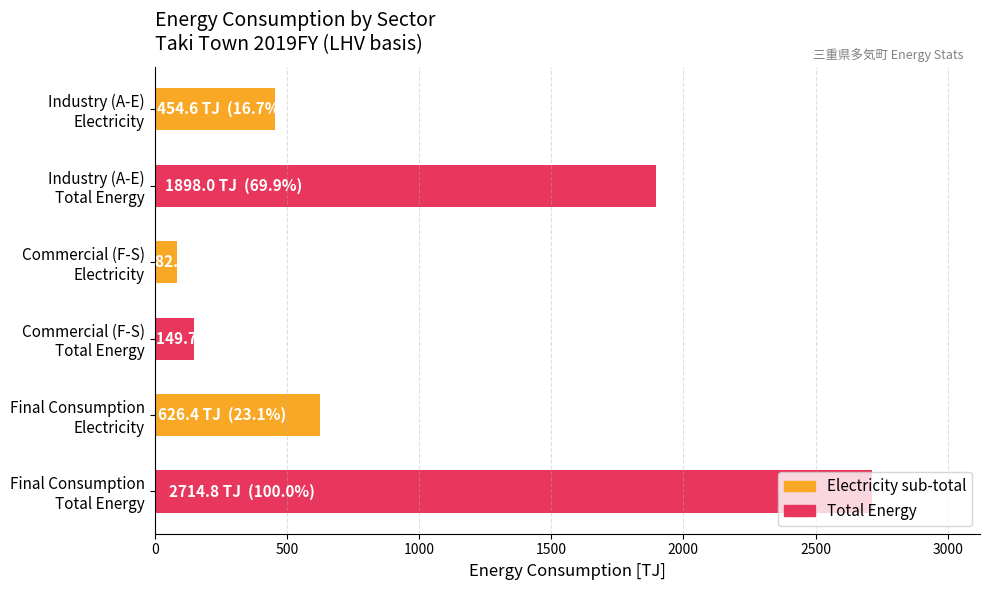

What is the average value?

987.7